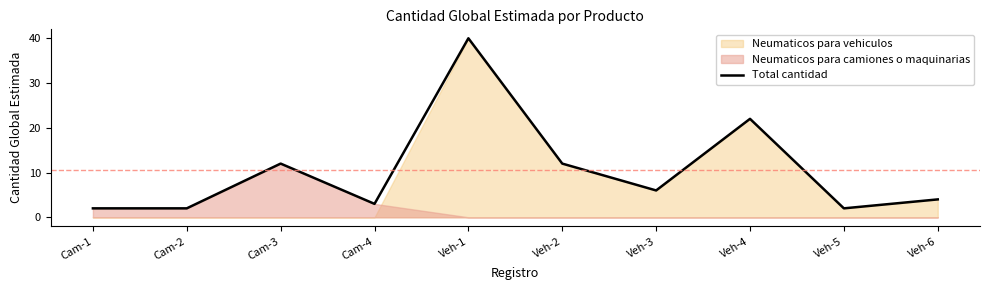

Reading left to right, what are all the values shown in this chart?

Cam-1=2	Cam-2=2	Cam-3=12	Cam-4=3	Veh-1=40	Veh-2=12	Veh-3=6	Veh-4=22	Veh-5=2	Veh-6=4